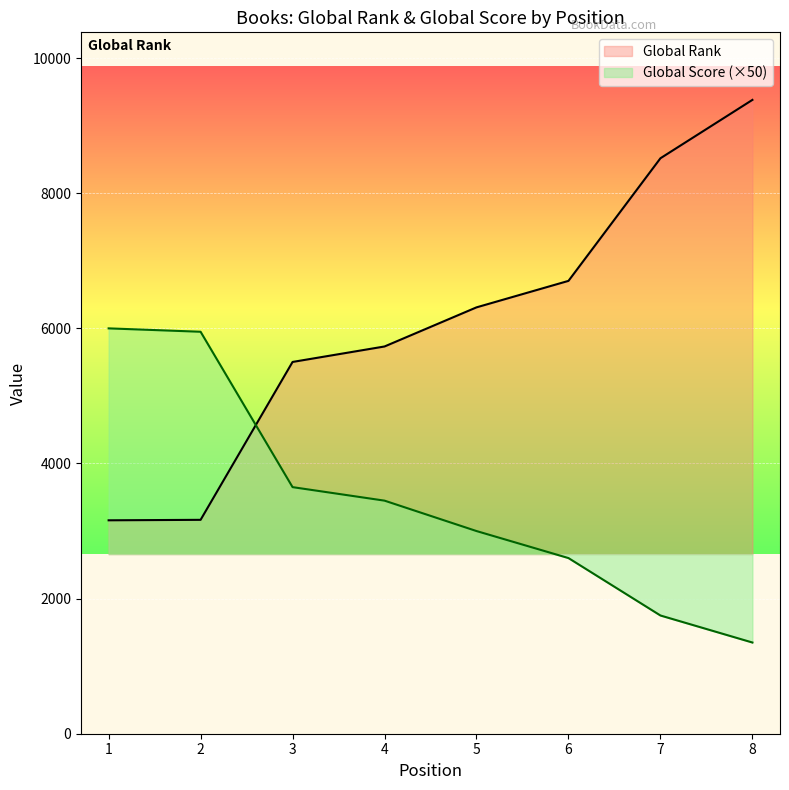

Rank the series at 3 from highest to lowest value.

Global Rank, Global Score (×50)